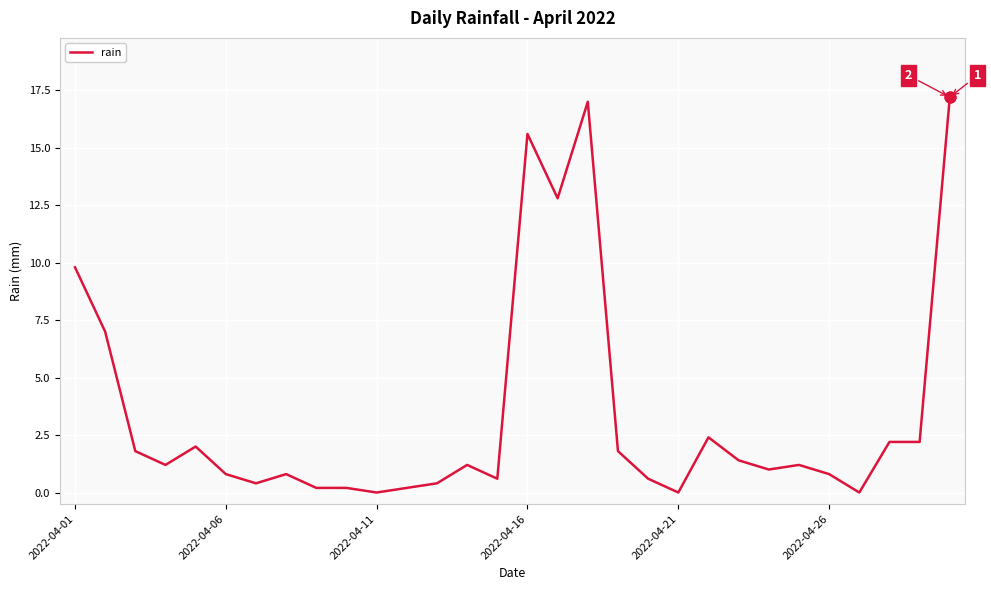

What is the maximum value shown in the chart?

17.2